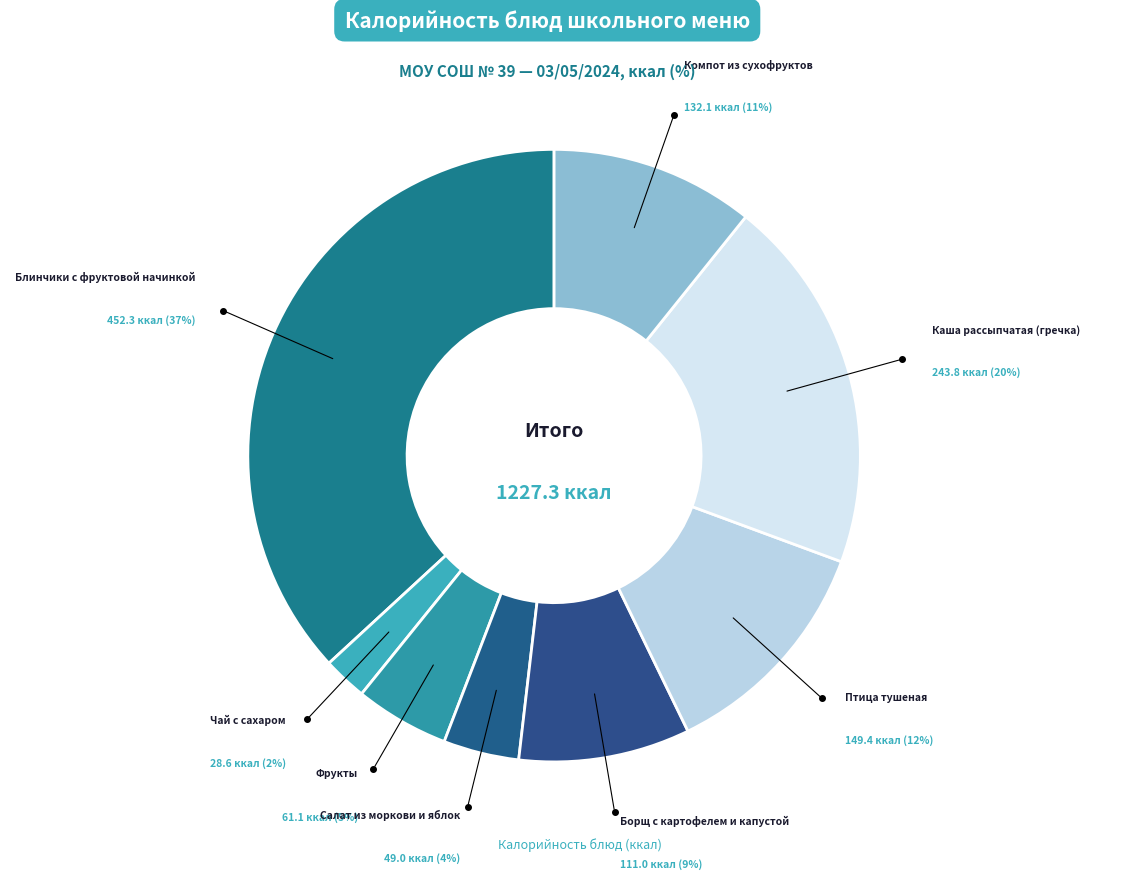

Count the number of slices in the pie.

8